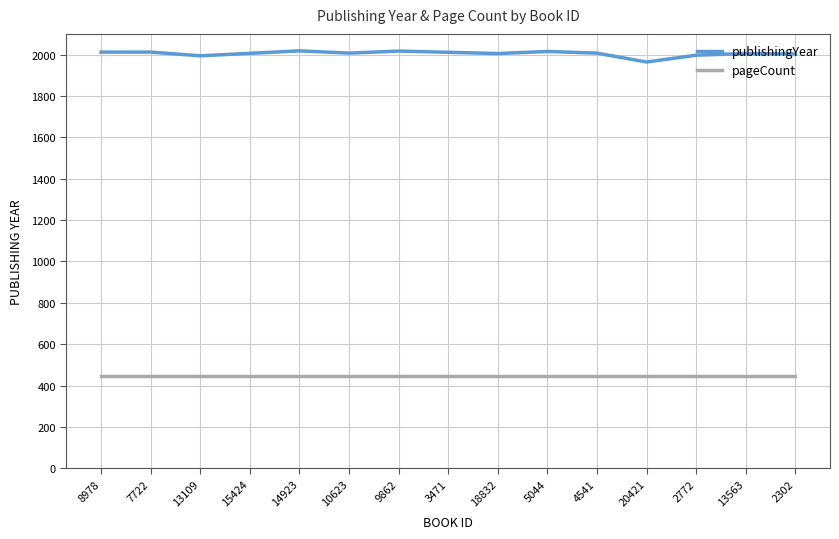

What is the total value across all series at 3471?

2457